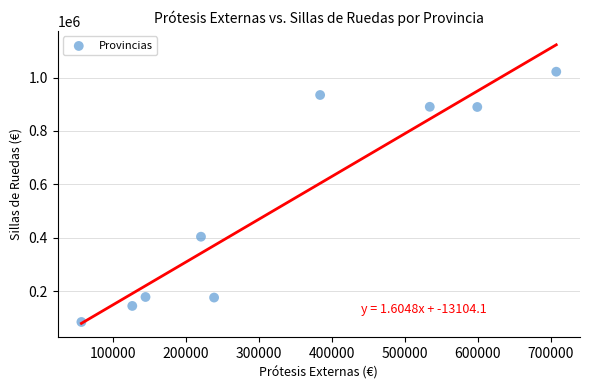

What is the range of Y values (max minus min)?

937897.6